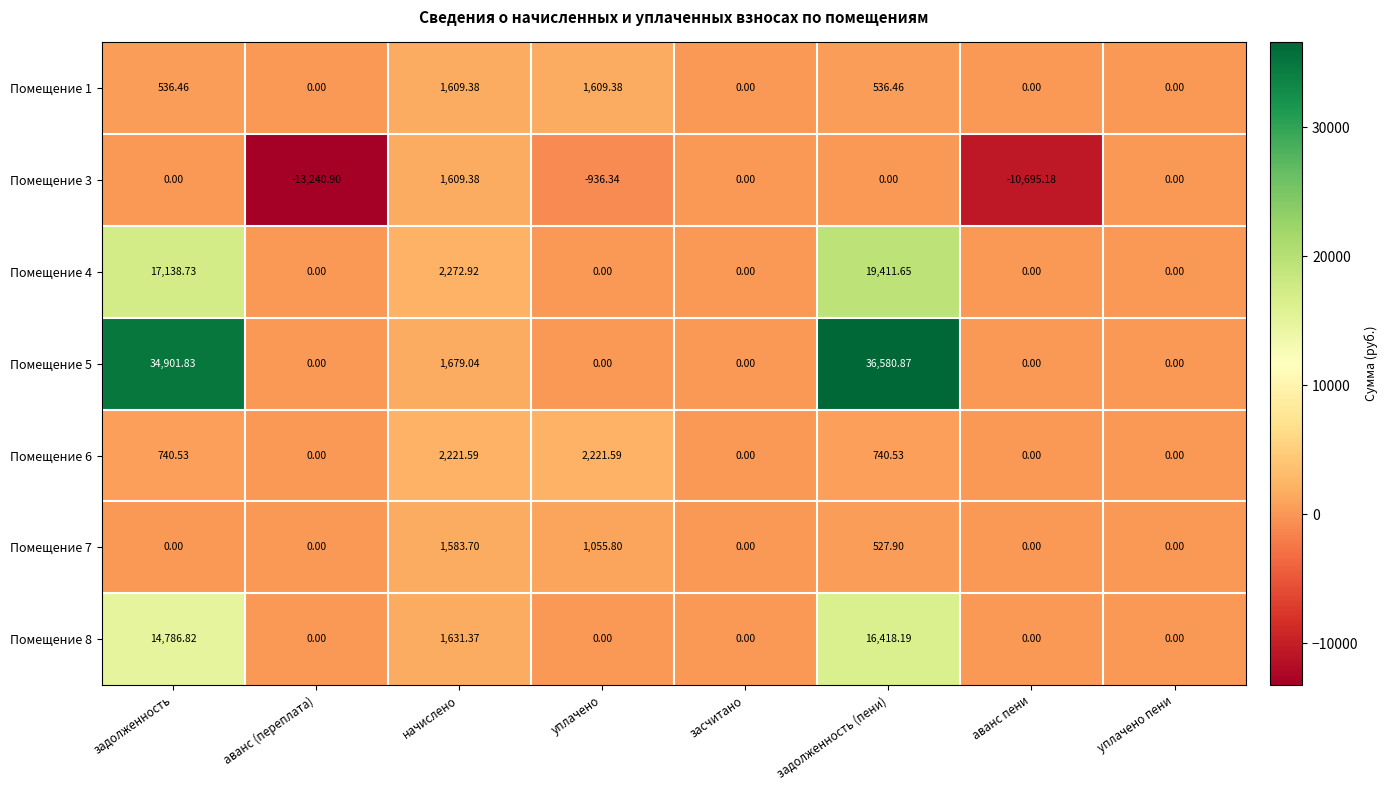

Which label corresponds to the largest value in the chart?

задолженность (пени)